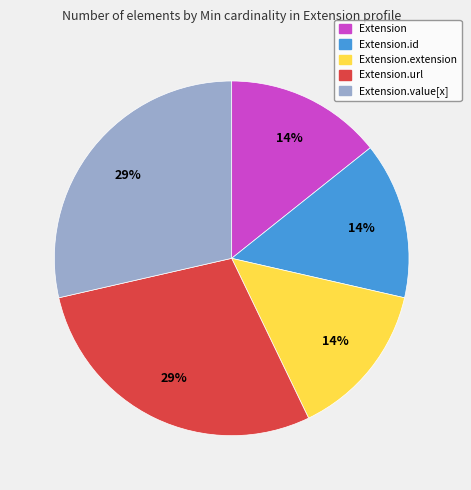

Is there a majority slice in this chart?

No